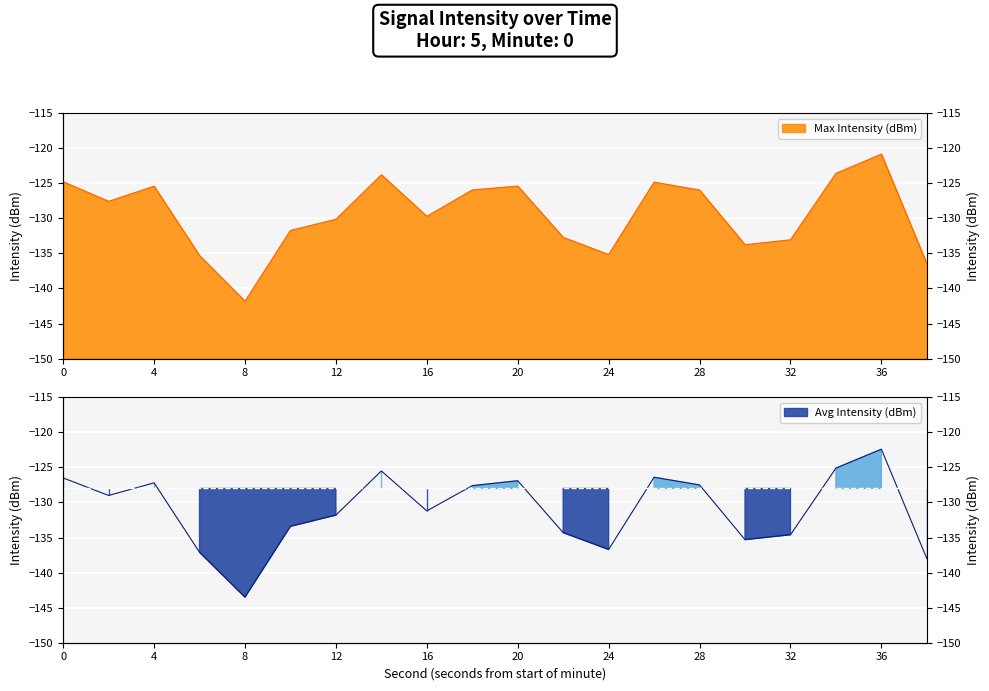

What are all the series names shown in the legend?

Max Intensity (dBm), Avg Intensity (dBm)